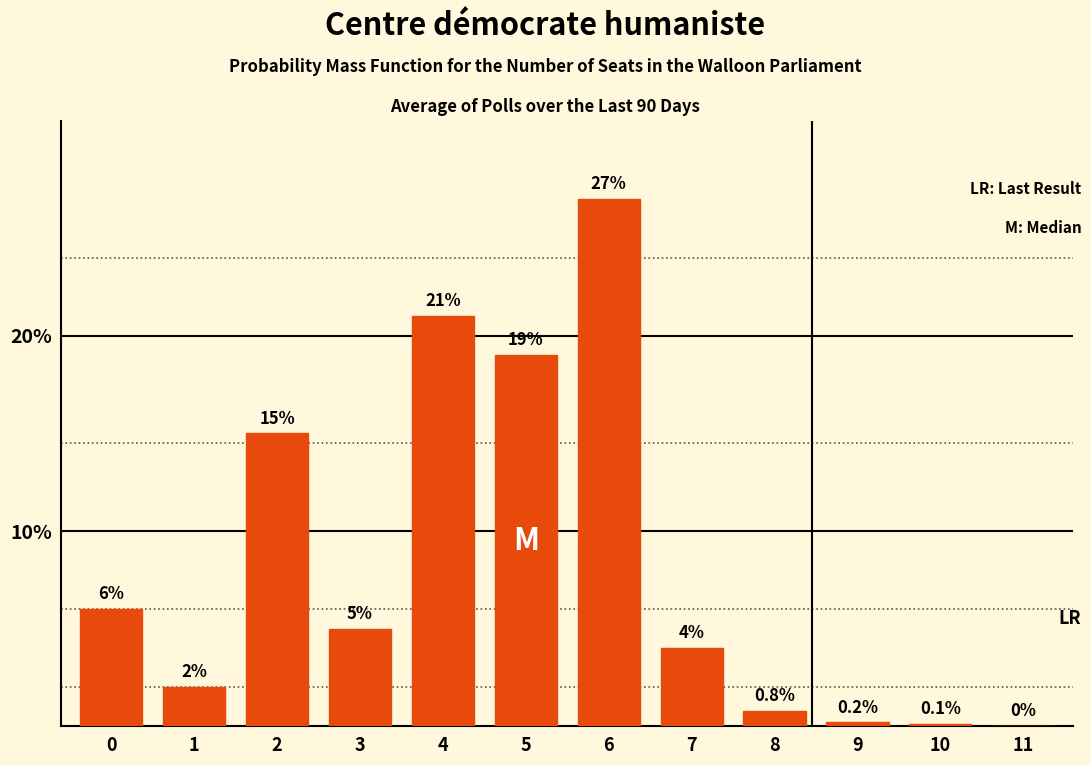

Reading left to right, list all the values displayed in this chart.

0=6.0	1=2.0	2=15.0	3=5.0	4=21.0	5=19.0	6=27.0	7=4.0	8=0.8	9=0.2	10=0.1	11=0.0